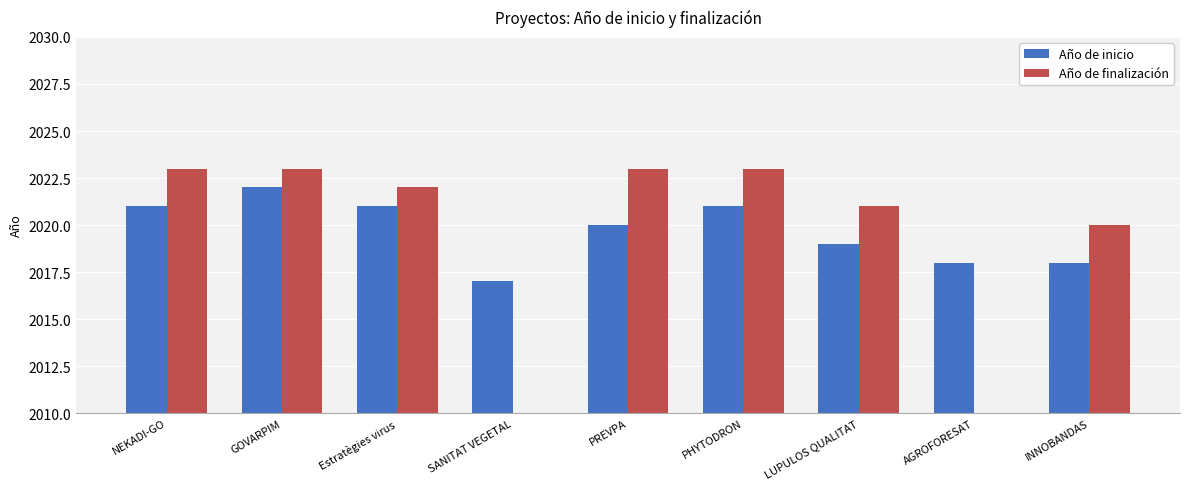

The Año de inicio series shows 2018 at AGROFORESAT. True or false?

True